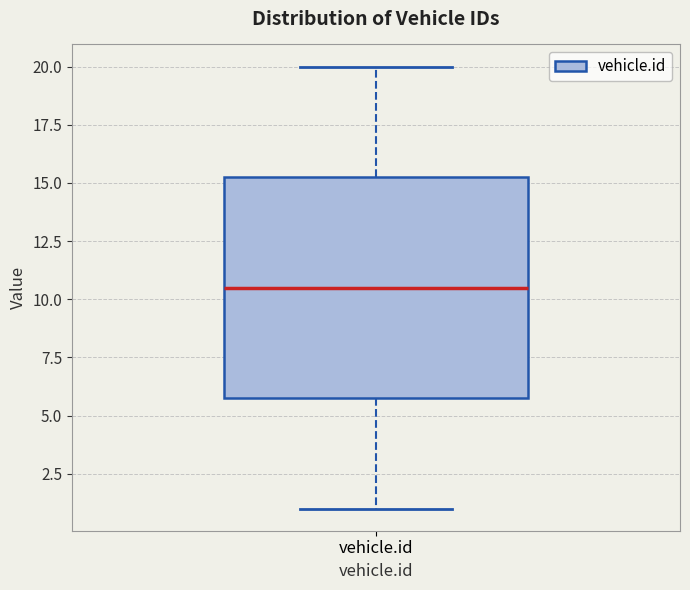

Transcribe this box plot: give where the median line is, the range the box spans, and where the two whiskers end, as read against the y-axis. The values are not printed on the chart, so give them approximately, as read against the axis.

median 10.5, box 6.0 to 15.5, whiskers 1.0 to 20.0